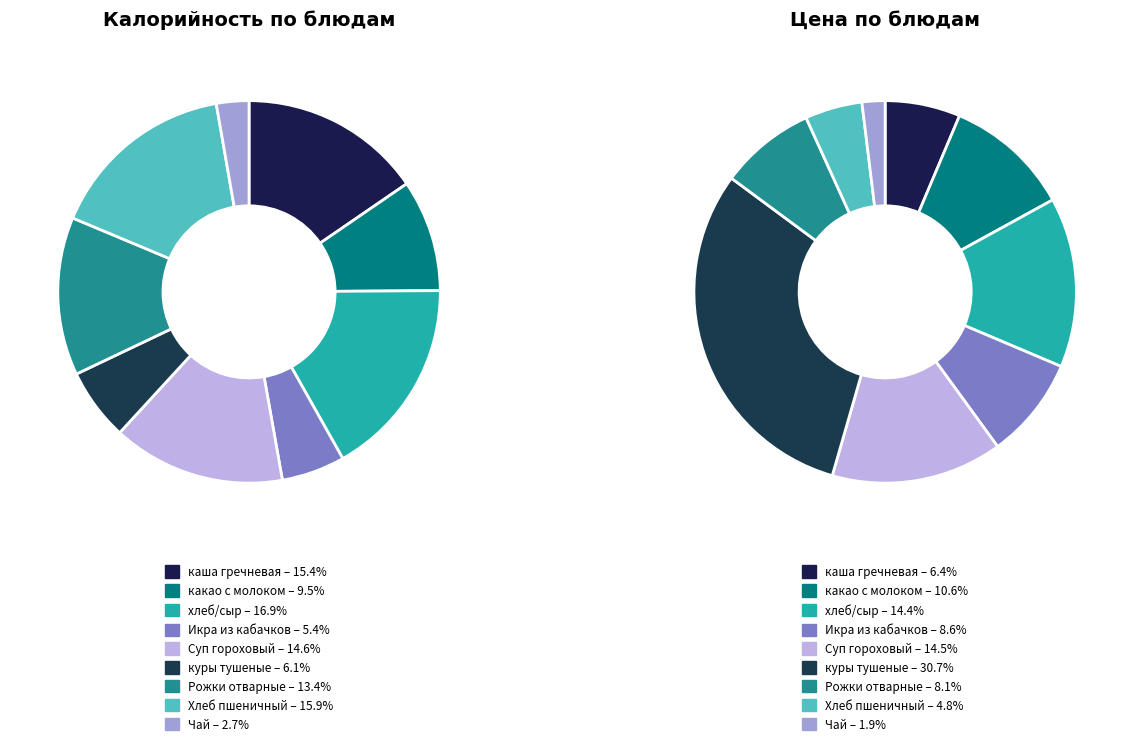

To the nearest percent, what portion does Рожки отварные с маслом represent?

13%